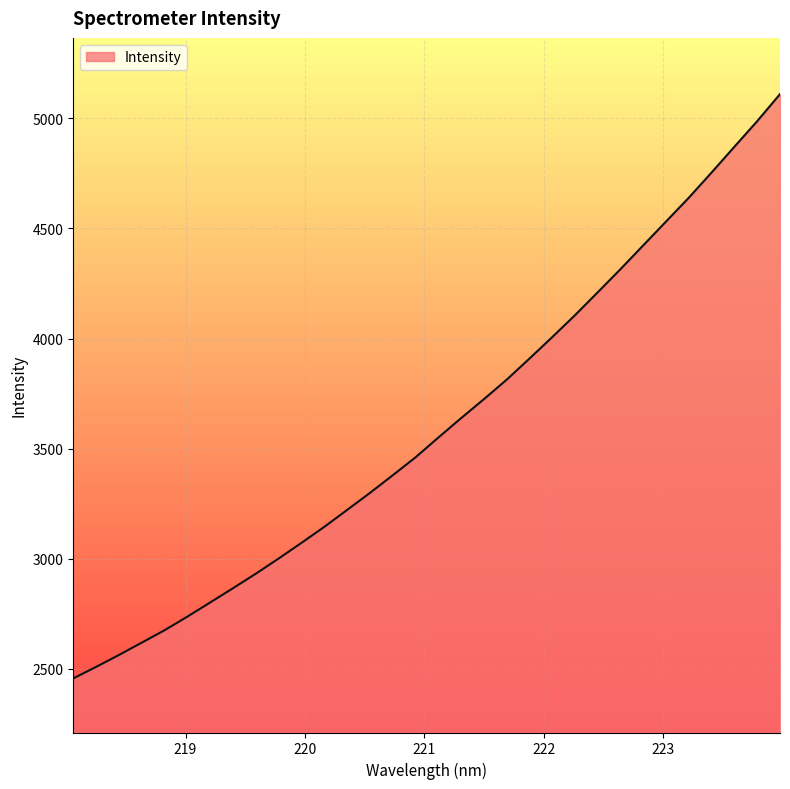

What is the minimum value shown in the chart?

2456.1